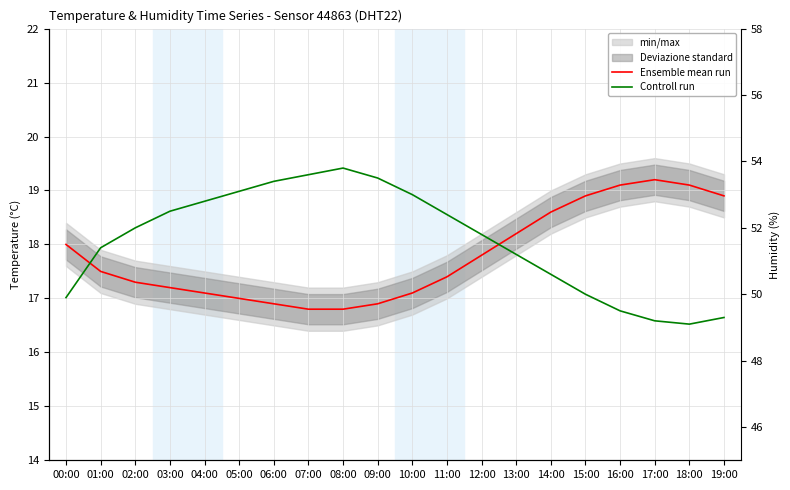

Is the value of Ensemble mean run at 10:00 greater than the value of Controll run at 09:00?

No